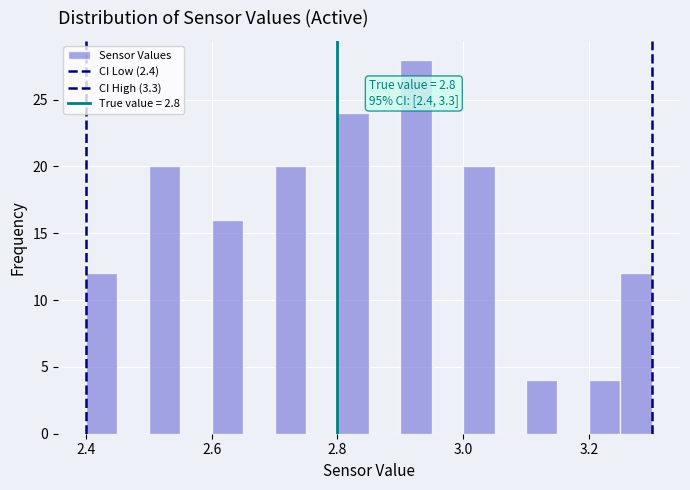

Read against the x-axis, roughly where is the centre of the tallest bar?

2.92